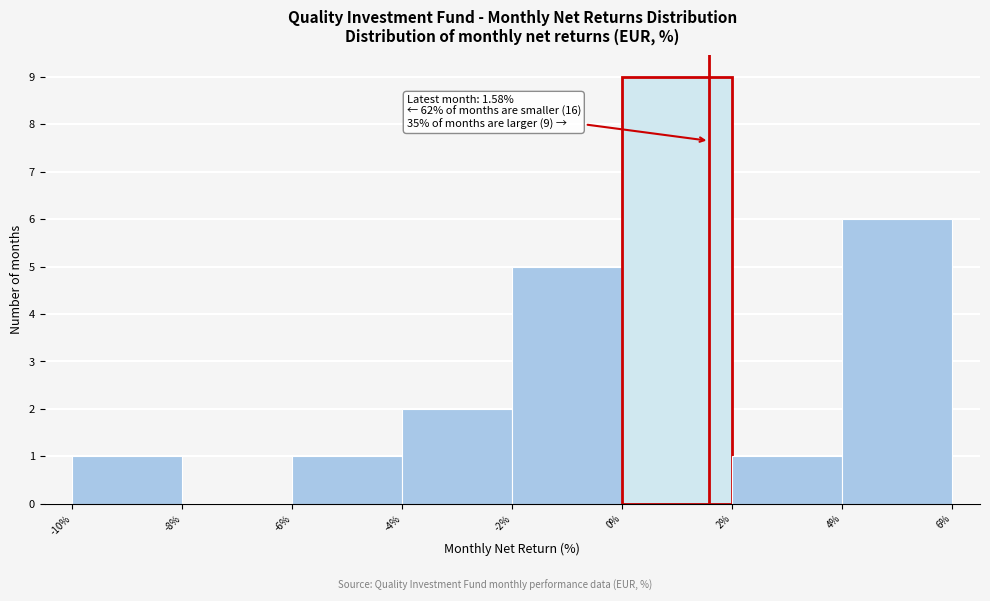

Over which range of the x-axis is the bar tallest?

0% to 2%